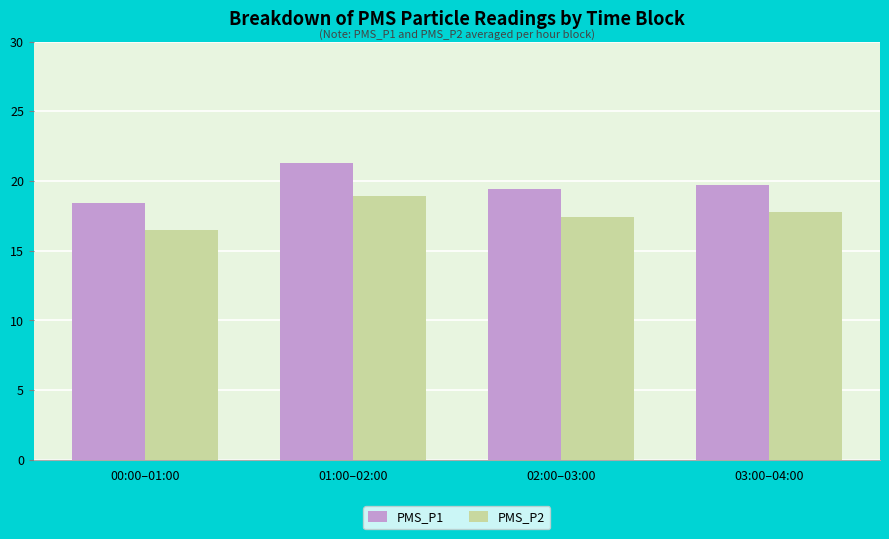

True or false: PMS_P1 has a value of 19.4 at 02:00–03:00.

True